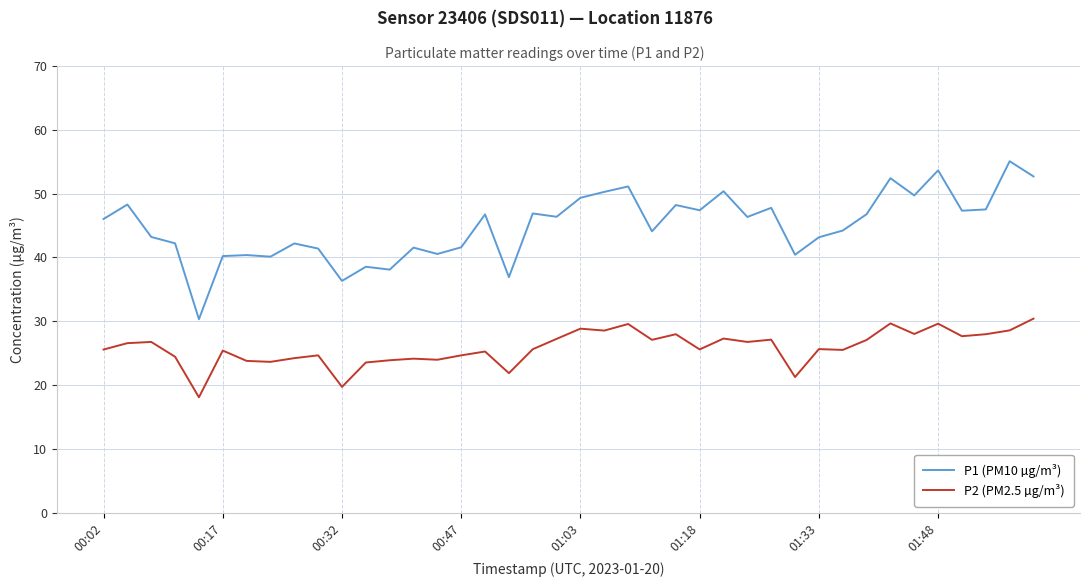

True or false: P1 (PM10 µg/m³) and P2 (PM2.5 µg/m³) cross at least once.

False